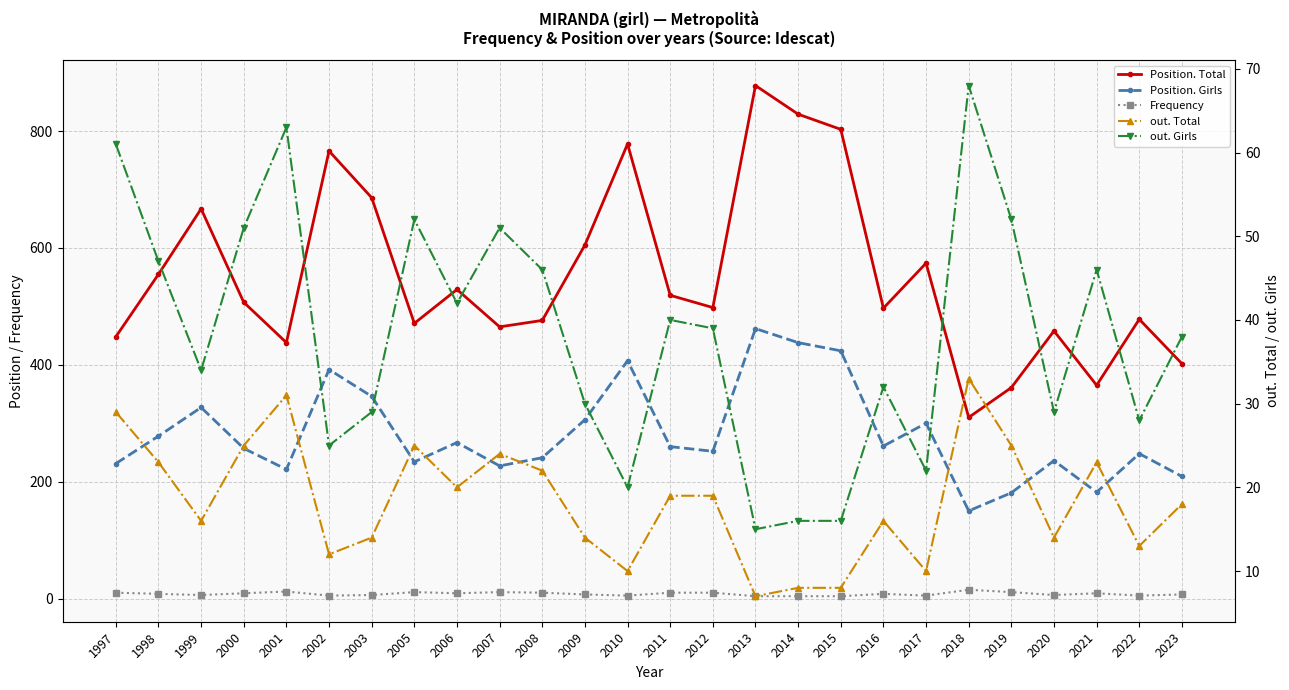

What is the value of the out. Girls point at the 5th from the left?

63